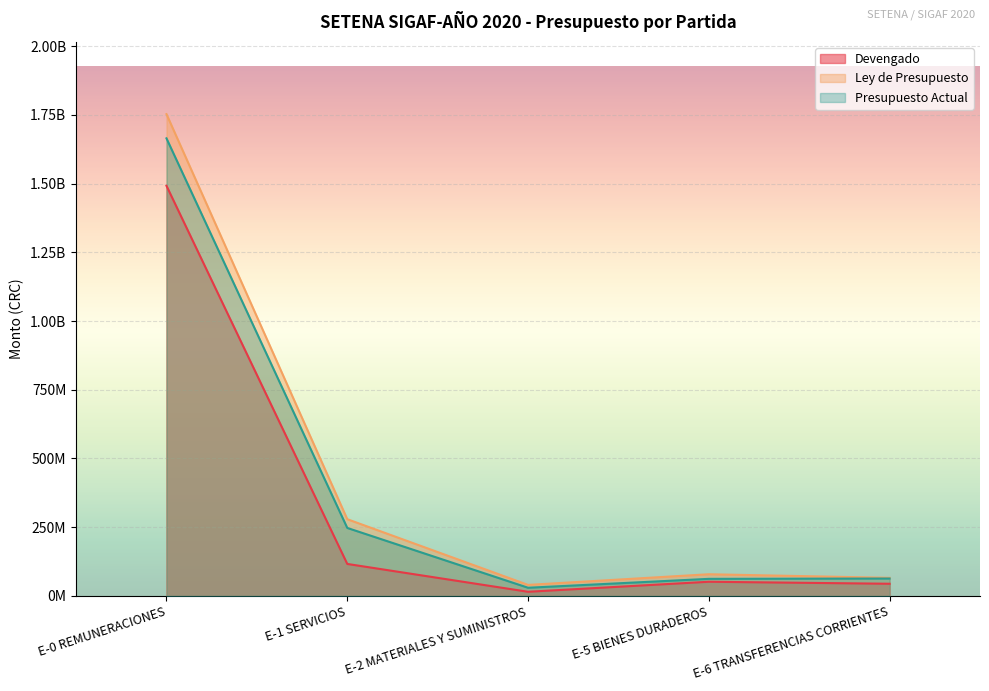

How many interior local valleys does the Presupuesto Actual series have?

1